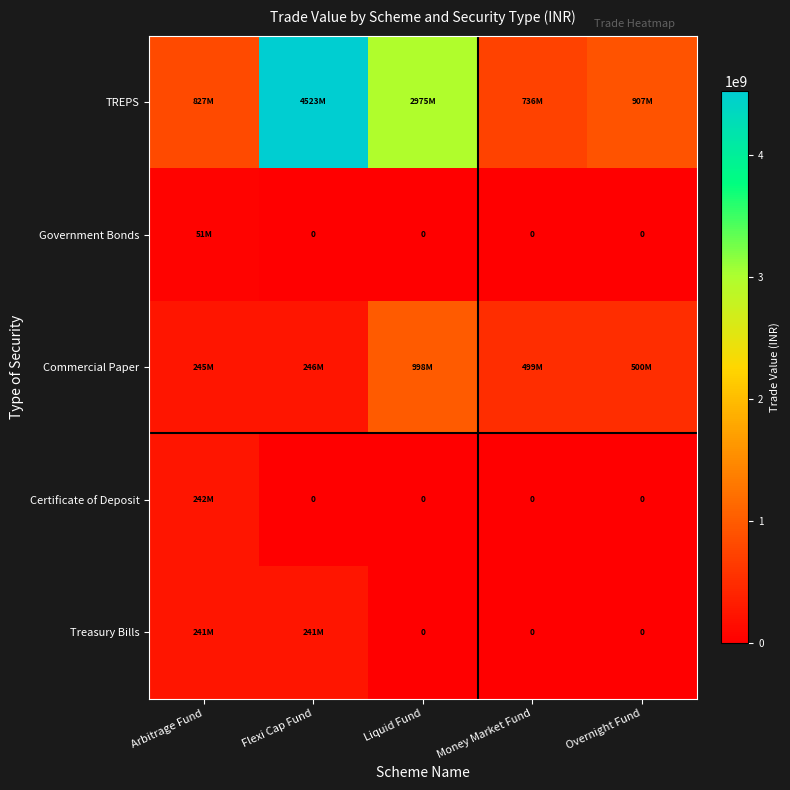

List the labels in order of TREPS value, largest first.

Flexi Cap Fund, Liquid Fund, Overnight Fund, Arbitrage Fund, Money Market Fund